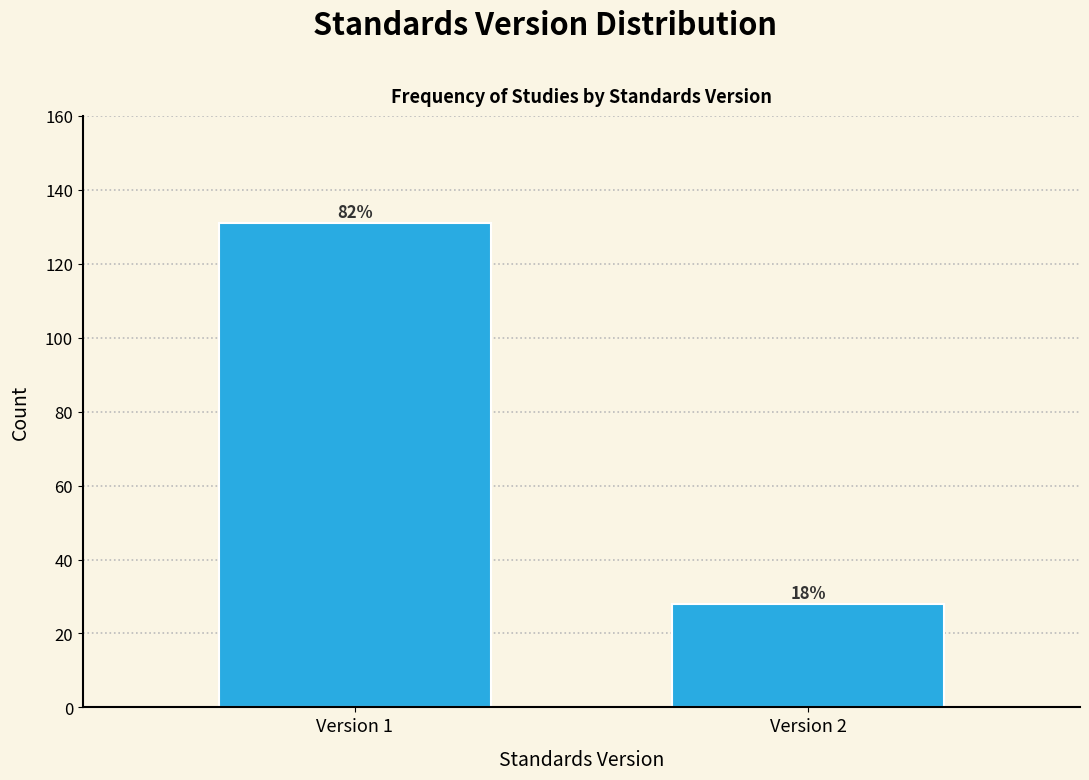

How many bars are there in total?

2